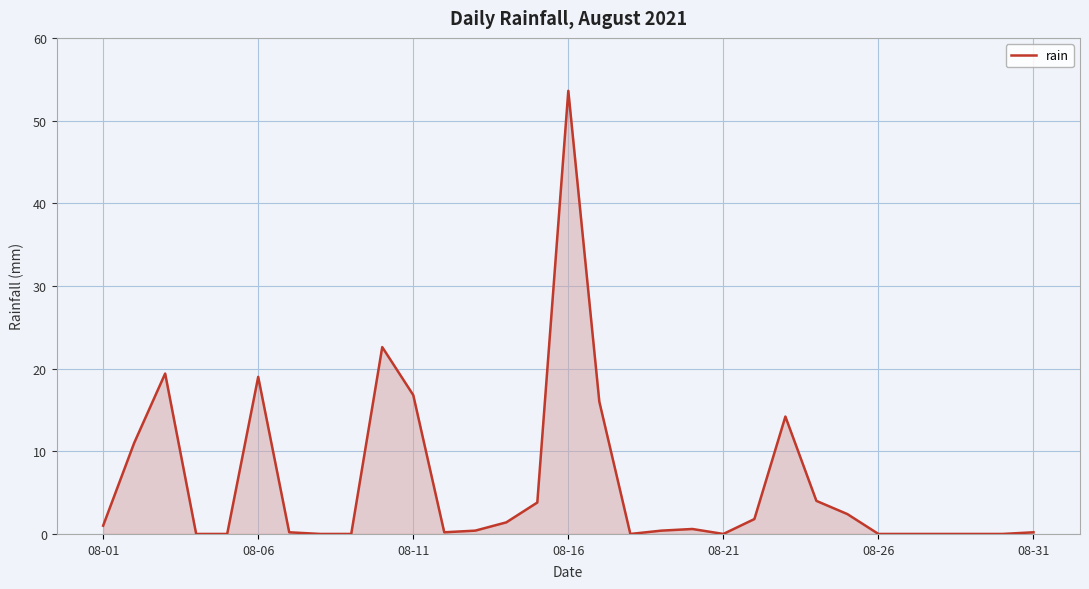

How many lines are shown in the chart?

1